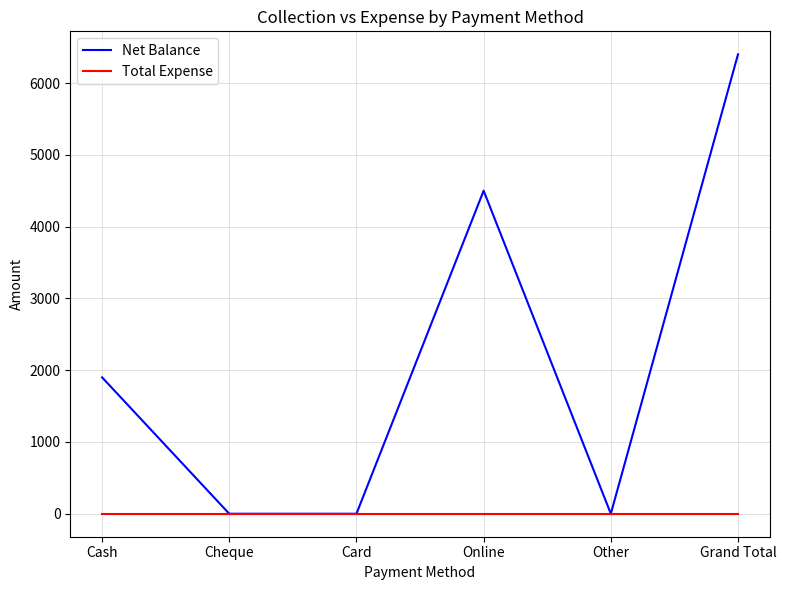

The value of Net Balance at Online is 7348. True or false?

False